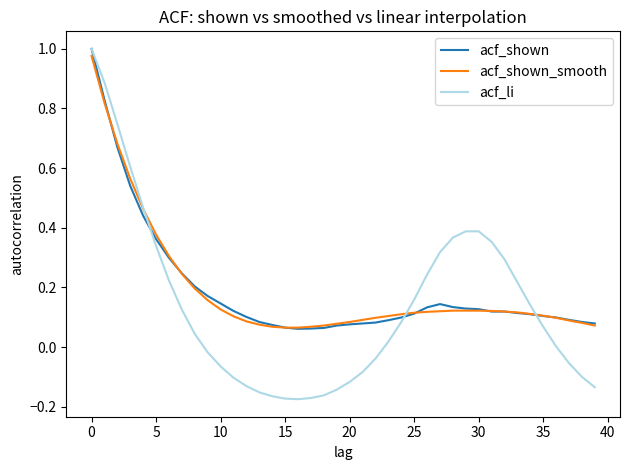

Which series has the largest range (max minus min)?

acf_li